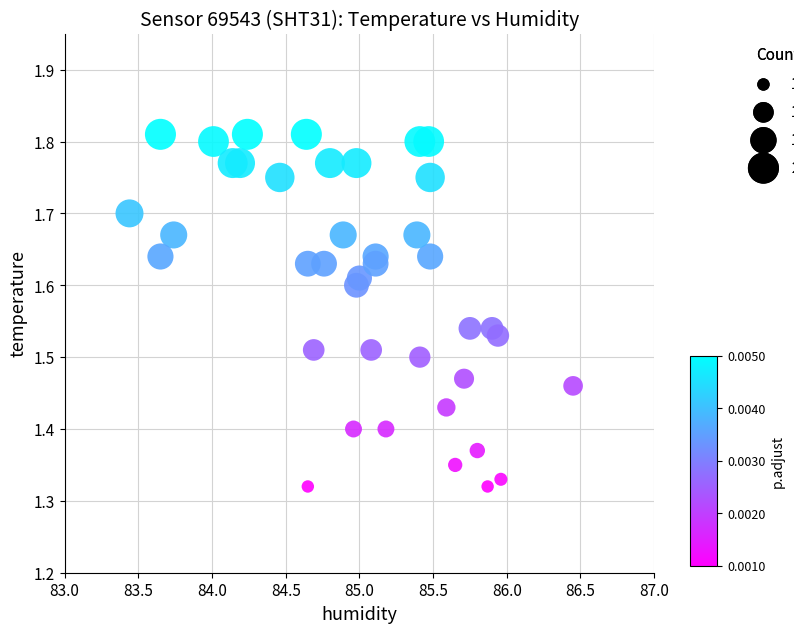

What is the range of Y values (max minus min)?

0.5